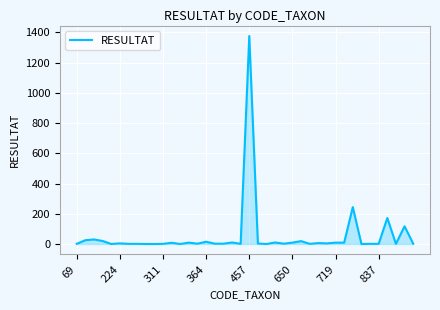

What is the difference between the second highest and minimum values?

244